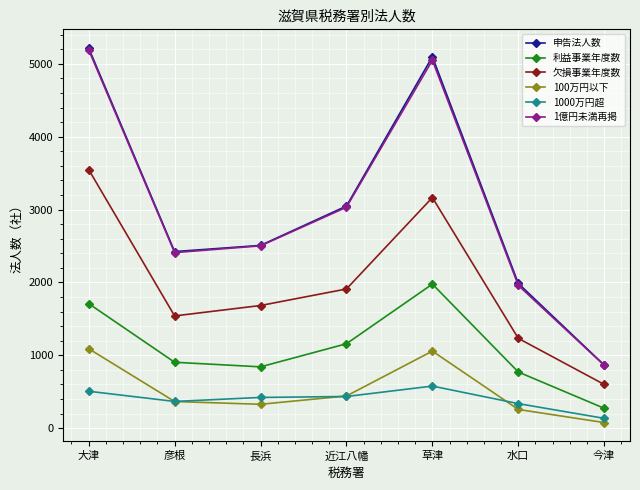

How many lines are shown in the chart?

6